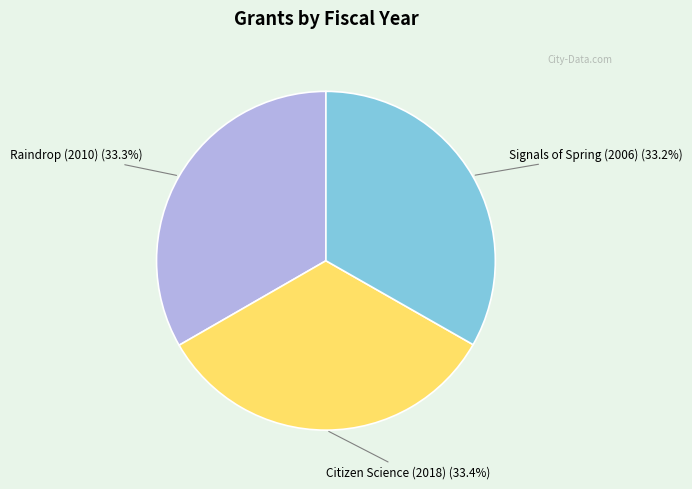

Does Citizen Science (2018) represent more than half of the total?

No